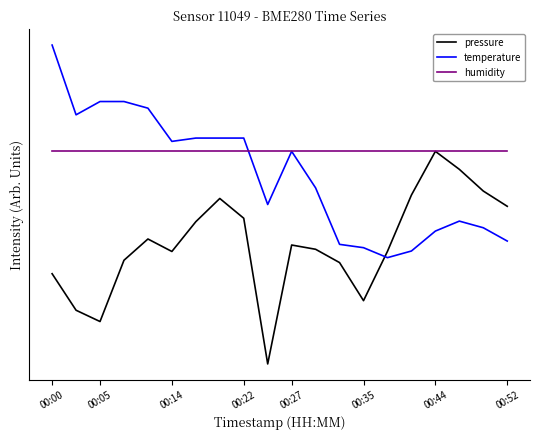

How many intersections are there between pressure and temperature?

1